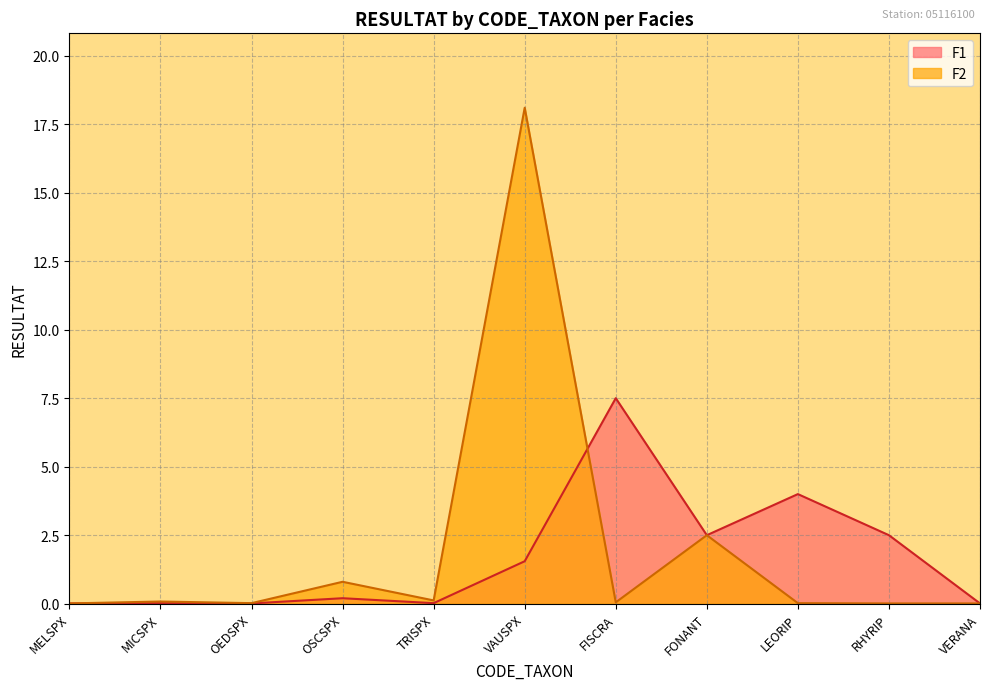

At FISCRA, list the series in order from largest to smallest.

F1, F2